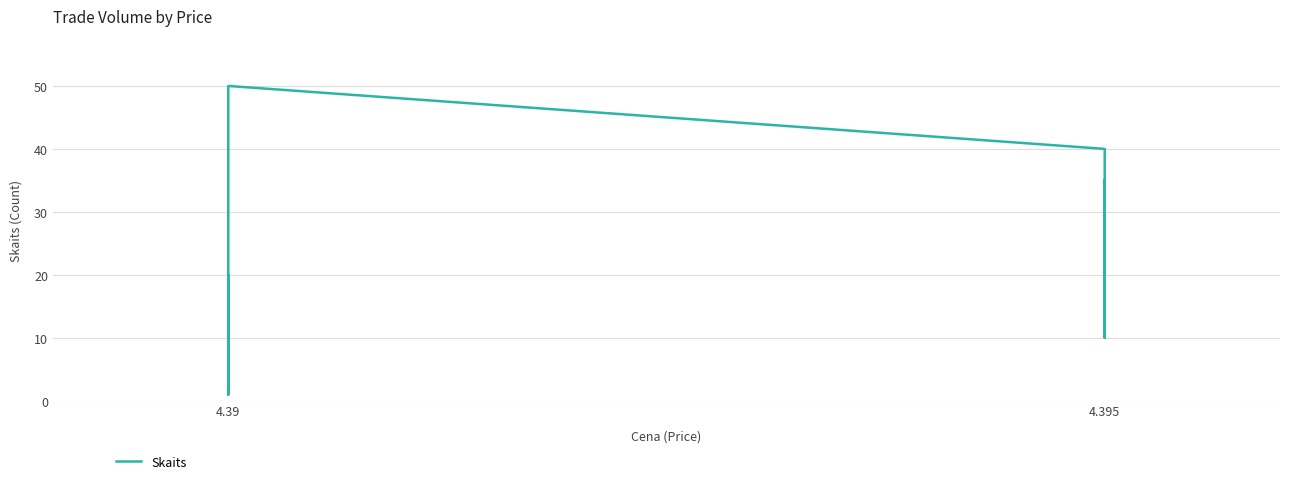

How many data points does each series have?

15